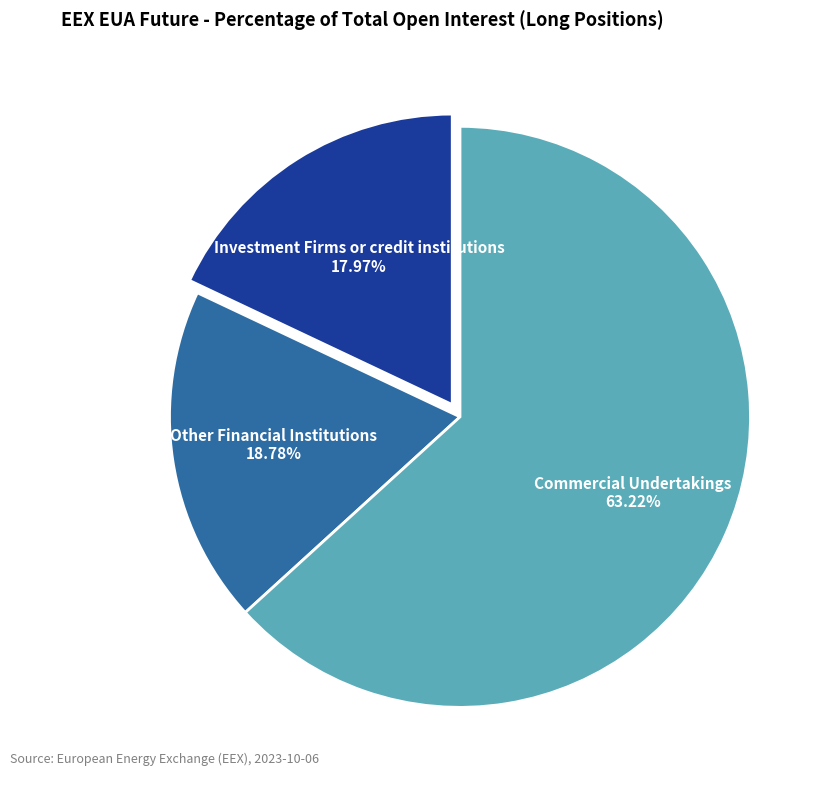

Does any single category account for the majority?

Yes